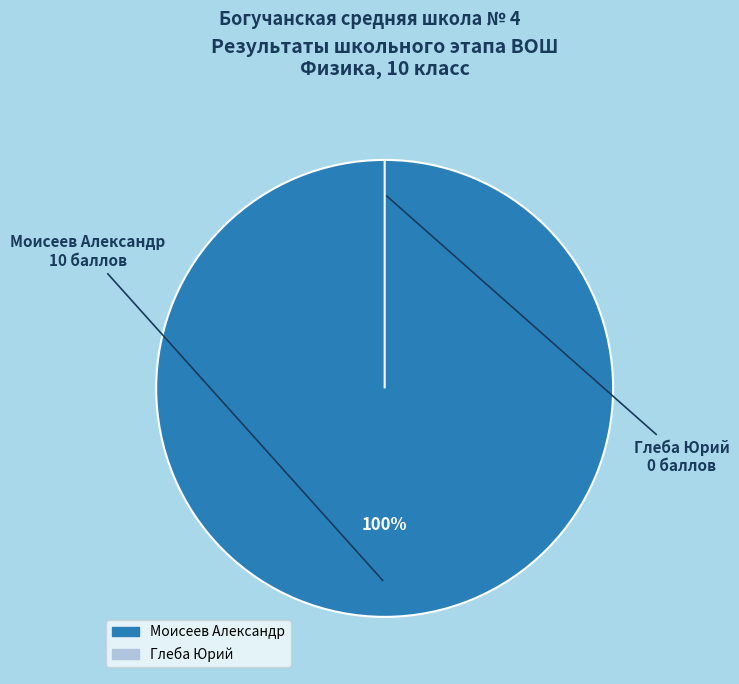

To the nearest percent, what percentage of the pie is Моисеев Александр?

100%